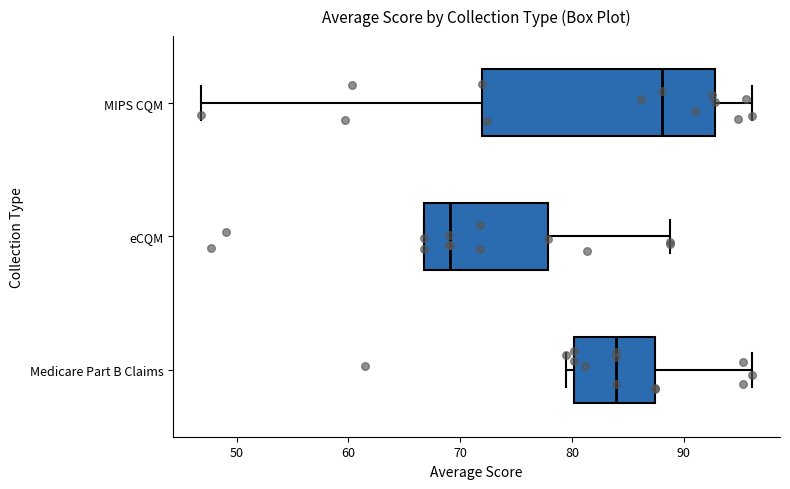

Reading bottom to top, read every box against the x-axis: the position of its median line, the range the box covers, and the ends of its whiskers. The values are not printed on the chart, so give them approximately, as read against the axis.

Medicare Part B Claims: median 84, box 80 to 87, whiskers 79 to 96
eCQM: median 69, box 67 to 78, whiskers 67 to 89
MIPS CQM: median 88, box 72 to 93, whiskers 47 to 96